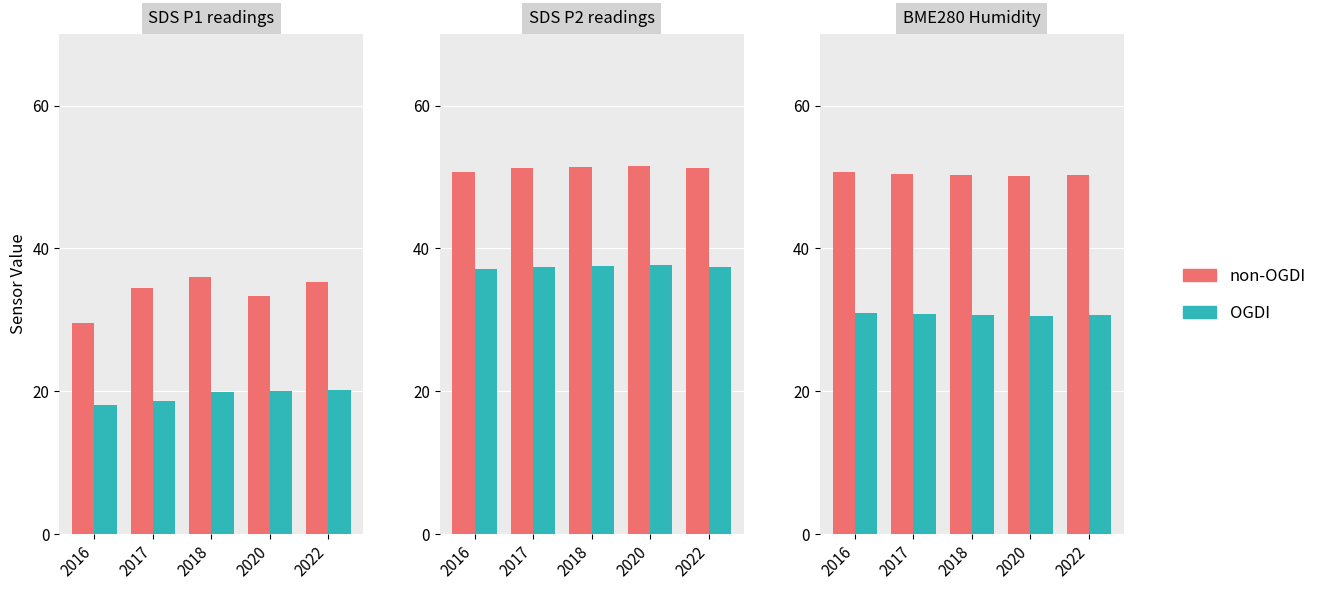

What is the difference between the highest and lowest values at 2017?

19.6